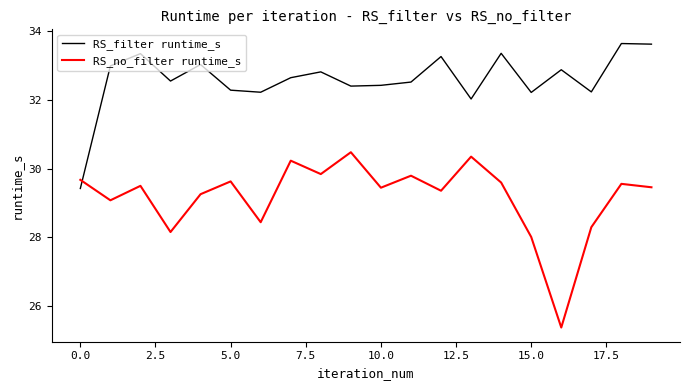

Does the chart have visible grid lines?

No